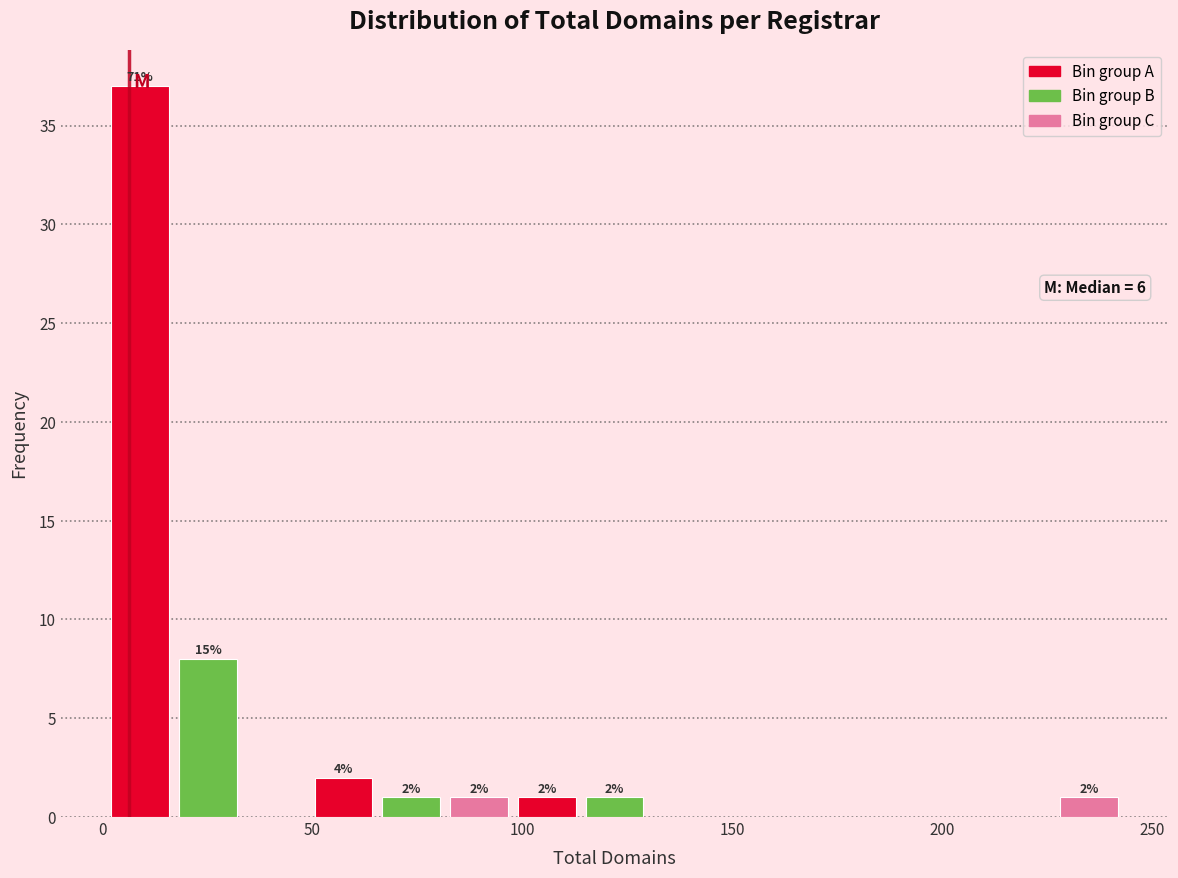

Read against the x-axis, roughly where is the centre of the tallest bar?

10